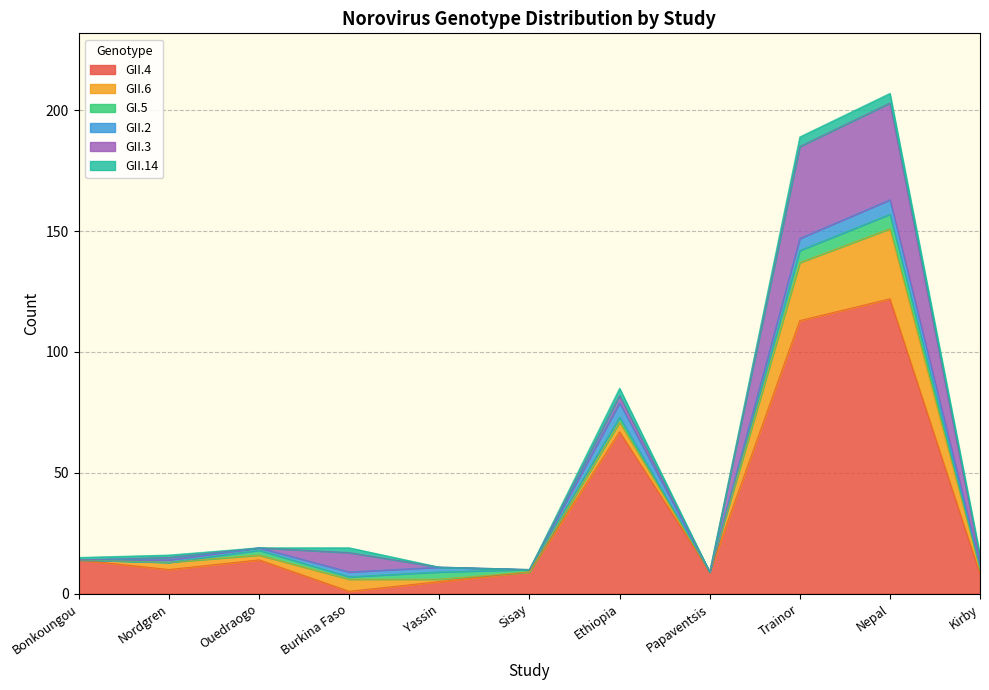

The GII.6 series shows -15 at Bonkoungou. True or false?

False